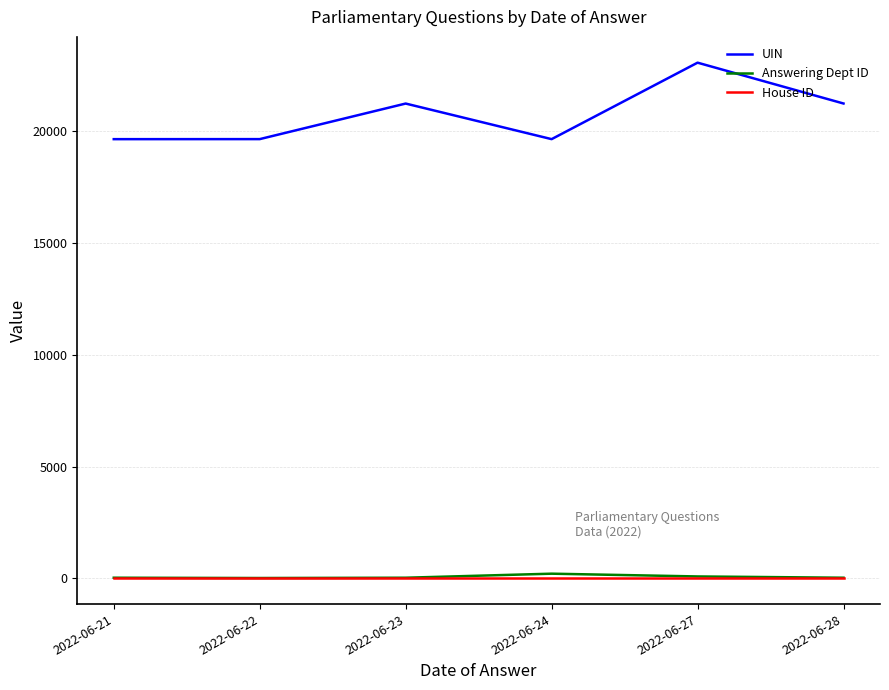

What are all the series names shown in the legend?

UIN, Answering Dept ID, House ID